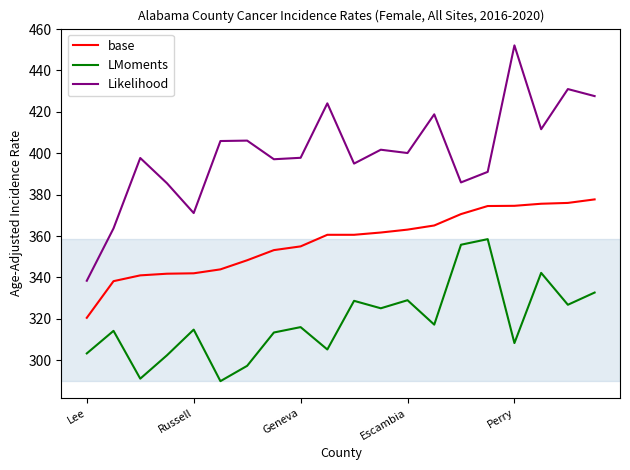

Which series has the largest total across all categories?

Likelihood